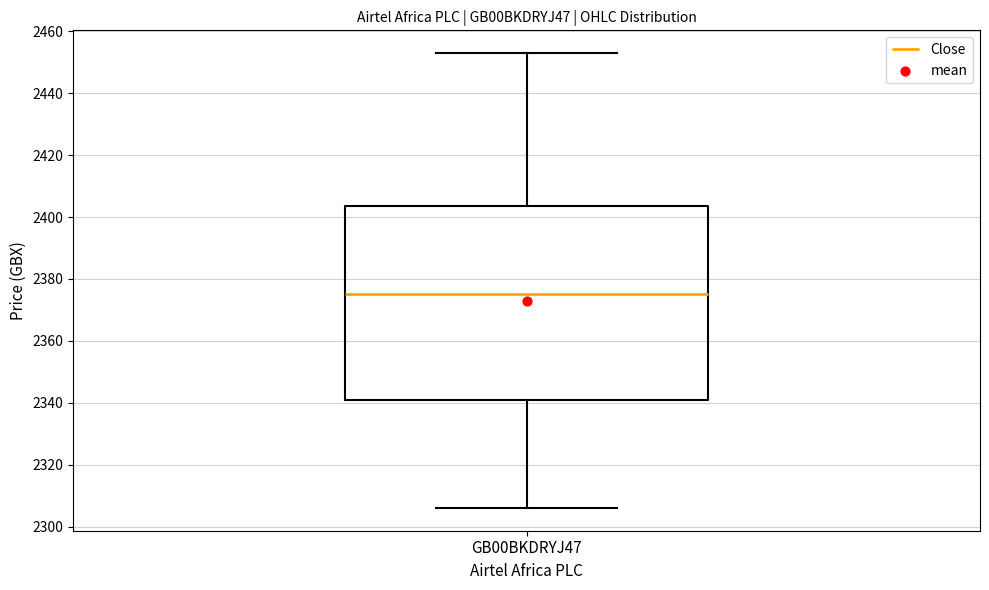

Transcribe this box plot: give where the median line is, the range the box spans, and where the two whiskers end, as read against the y-axis. The values are not printed on the chart, so give them approximately, as read against the axis.

median 2376, box 2340 to 2404, whiskers 2306 to 2454